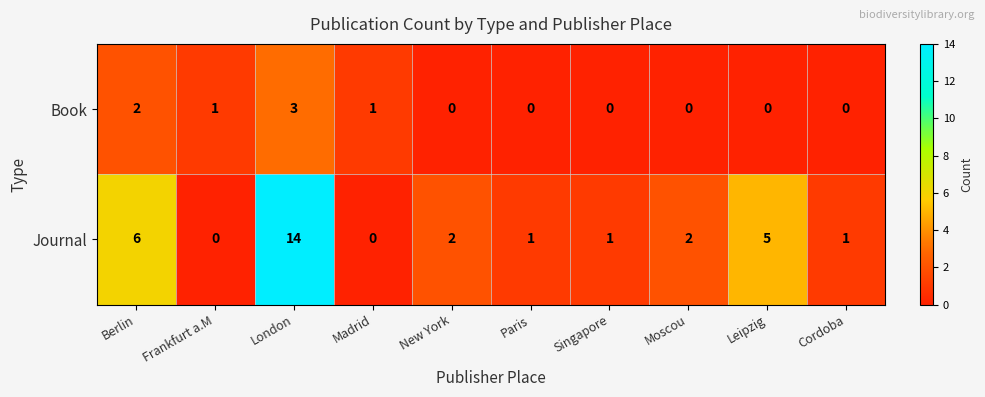

Reading left to right, list all the values displayed in this chart.

Book: Berlin=2	Frankfurt a.M=1	London=3	Madrid=1	New York=0	Paris=0	Singapore=0	Moscou=0	Leipzig=0	Cordoba=0
Journal: Berlin=6	Frankfurt a.M=0	London=14	Madrid=0	New York=2	Paris=1	Singapore=1	Moscou=2	Leipzig=5	Cordoba=1